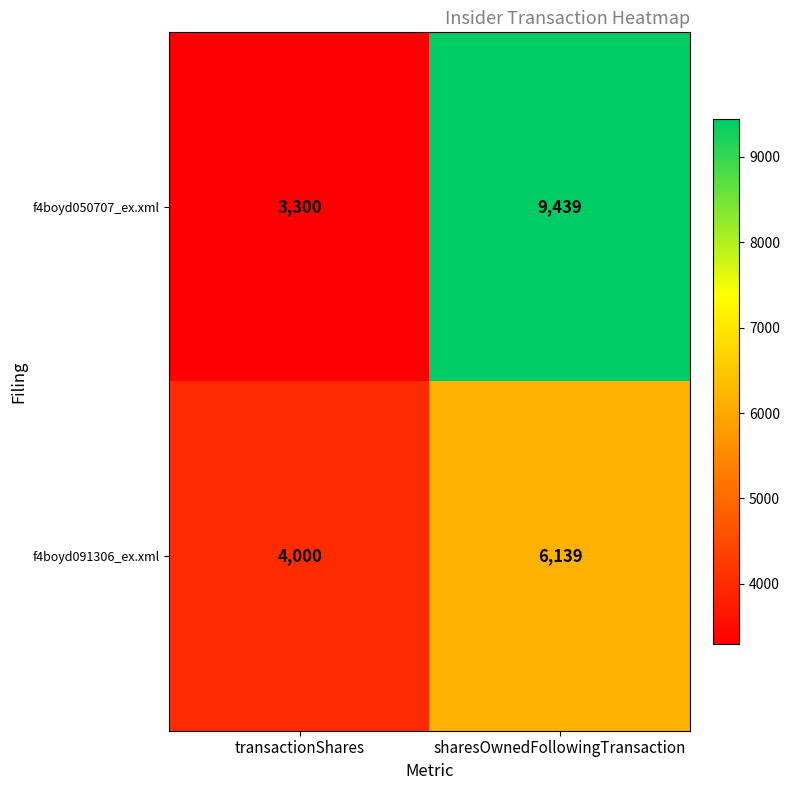

Reading left to right, extract all data points from this chart.

f4boyd050707_ex.xml: transactionShares=3300	sharesOwnedFollowingTransaction=9439
f4boyd091306_ex.xml: transactionShares=4000	sharesOwnedFollowingTransaction=6139